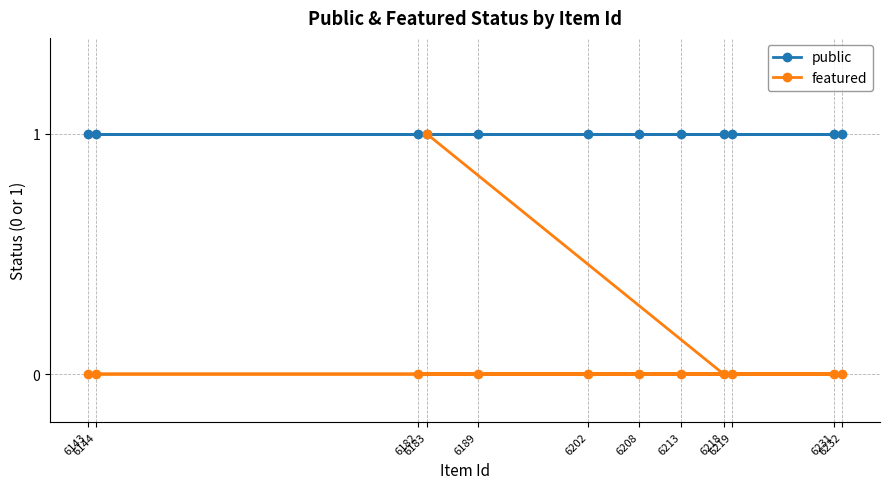

True or false: featured and public intersect in this chart.

False